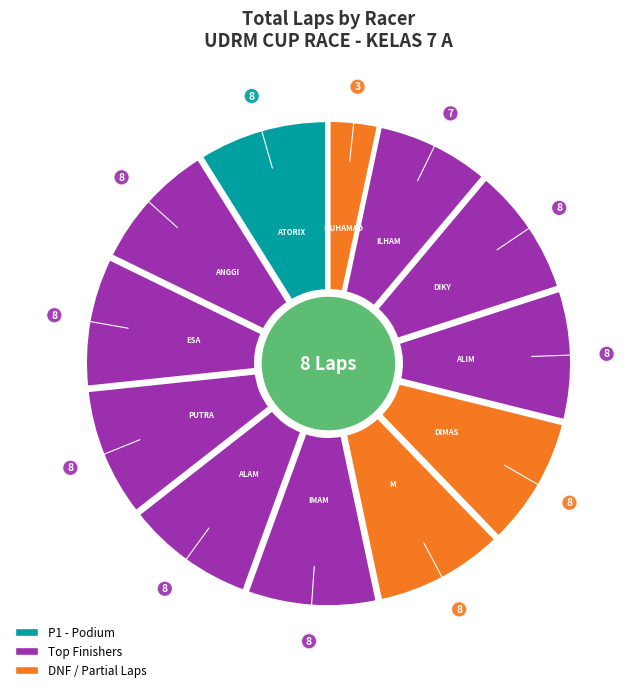

The ALAM SP slice represents 15% of the pie. True or false?

False